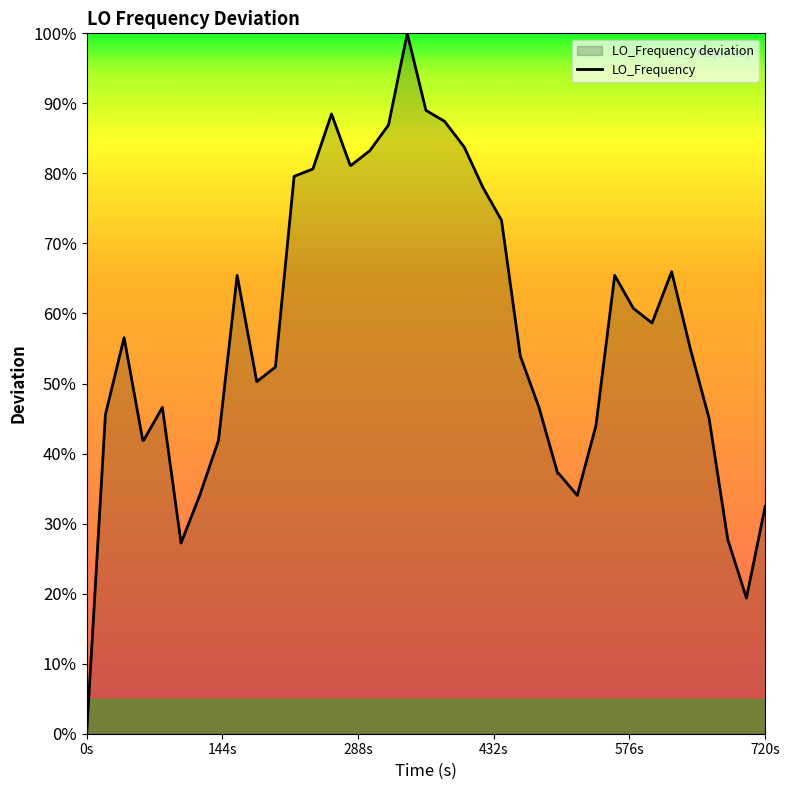

What is the greatest value displayed?

100.0